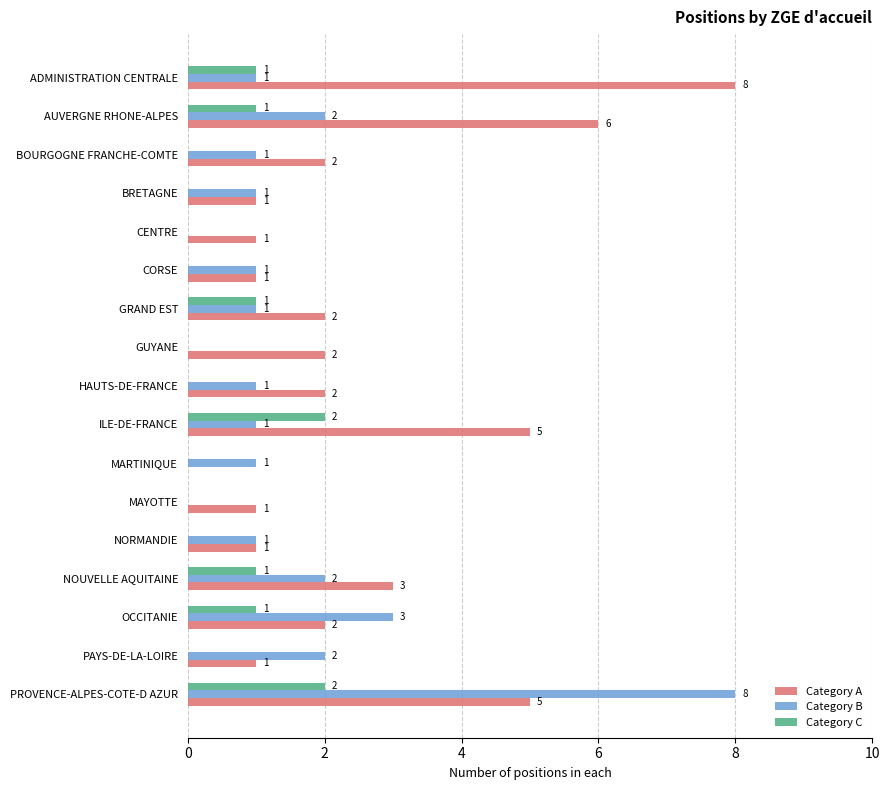

What is the maximum value shown in the chart?

8